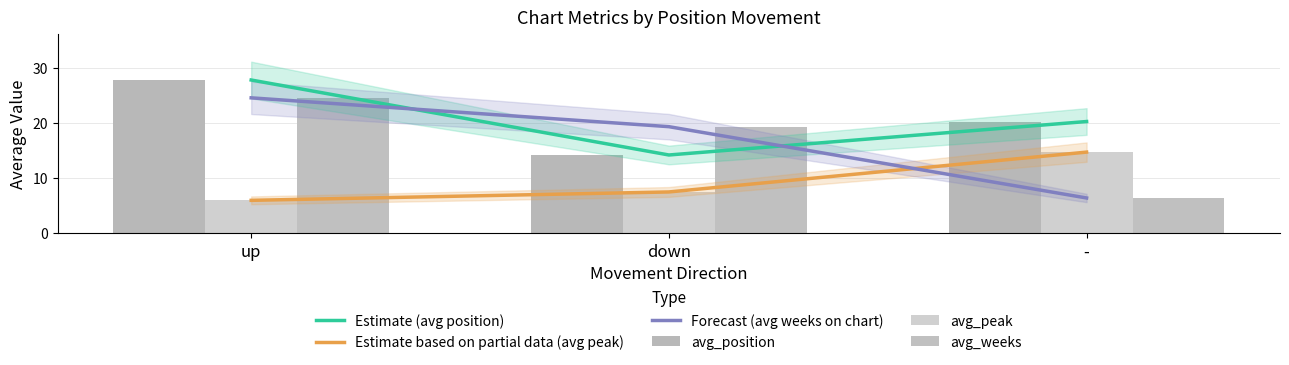

Reading right to left, list all the values displayed in this chart.

Estimate (avg position): -=20.2	down=14.1	up=27.8
Estimate based on partial data (avg peak): -=14.7	down=7.4	up=5.9
Forecast (avg weeks on chart): -=6.3	down=19.3	up=24.5
avg_position: -=20.2	down=14.1	up=27.8
avg_peak: -=14.7	down=7.4	up=5.9
avg_weeks: -=6.3	down=19.3	up=24.5